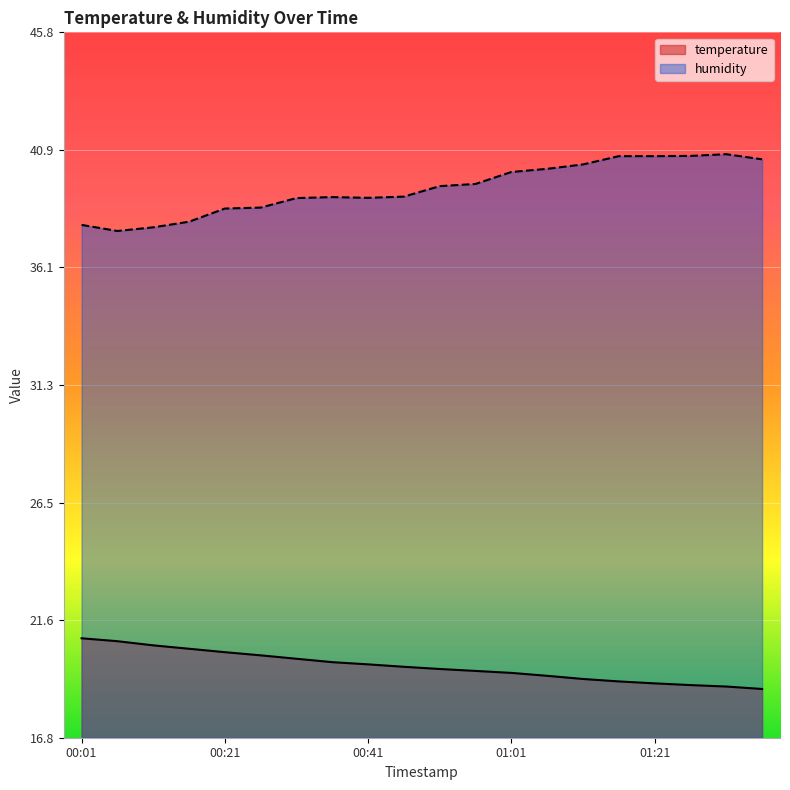

Rank the series at 00:06 from highest to lowest value.

humidity, temperature